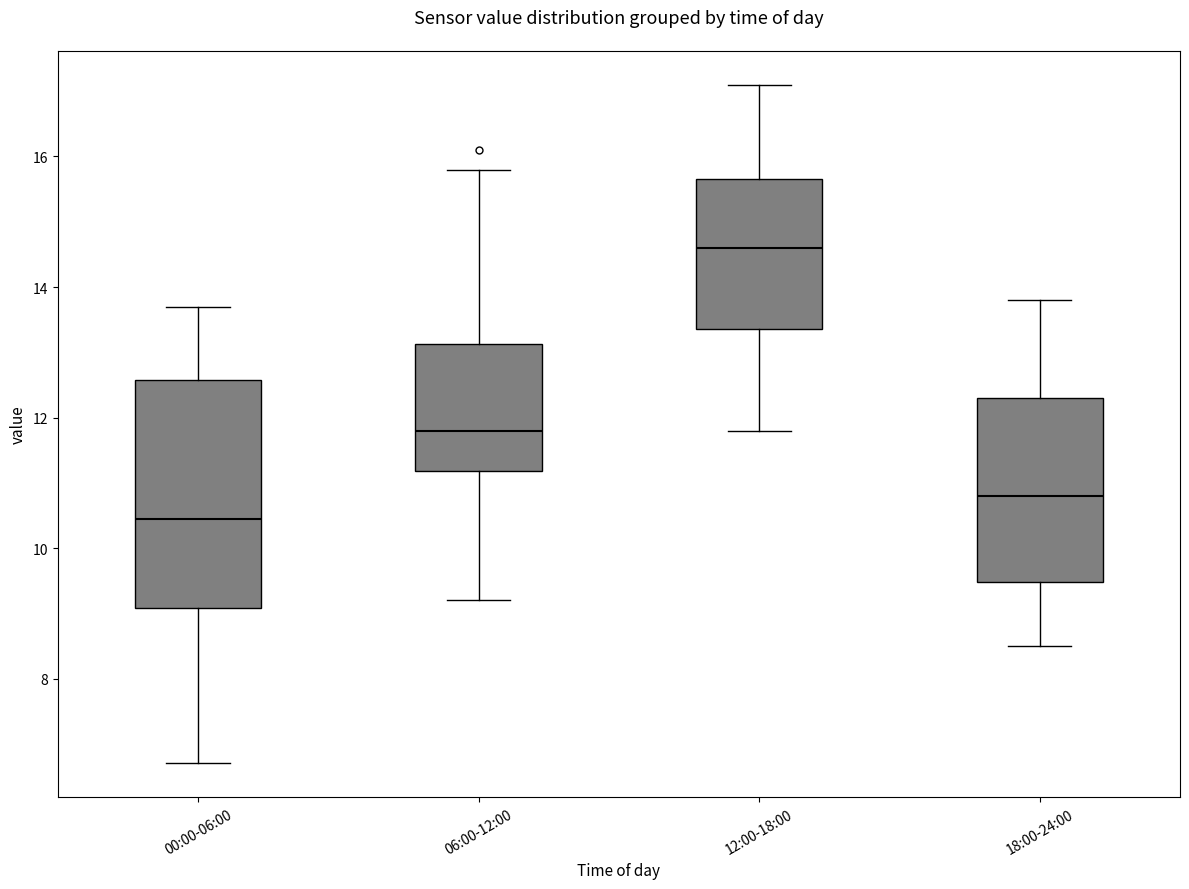

Reading left to right, read every box against the y-axis: the position of its median line, the range the box covers, and the ends of its whiskers. The values are not printed on the chart, so give them approximately, as read against the axis.

00:00-06:00: median 10.4, box 9.0 to 12.6, whiskers 6.8 to 13.8
06:00-12:00: median 11.8, box 11.2 to 13.2, whiskers 9.2 to 15.8
12:00-18:00: median 14.6, box 13.4 to 15.6, whiskers 11.8 to 17.2
18:00-24:00: median 10.8, box 9.4 to 12.4, whiskers 8.6 to 13.8